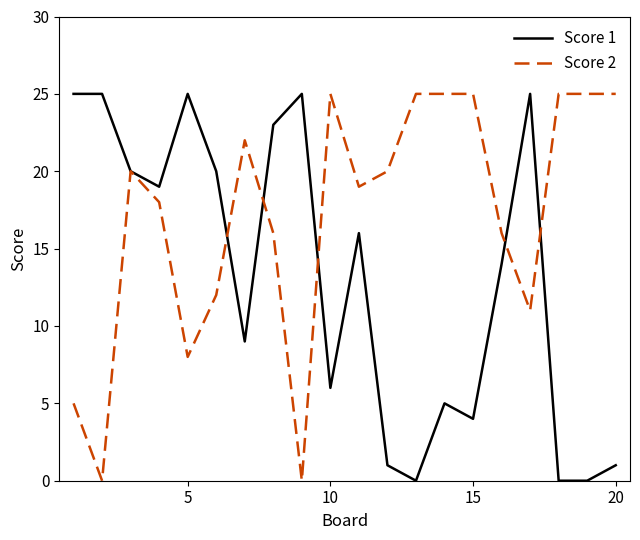

Is this an area chart (filled region under the line)?

No